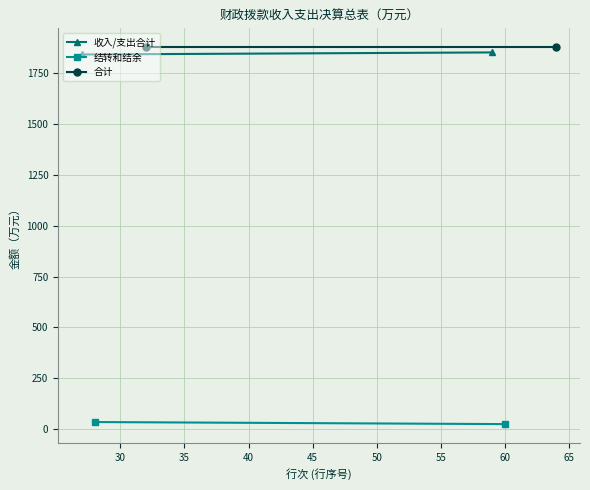

Is it true that 合计 equals 1033.0 at 30?

False